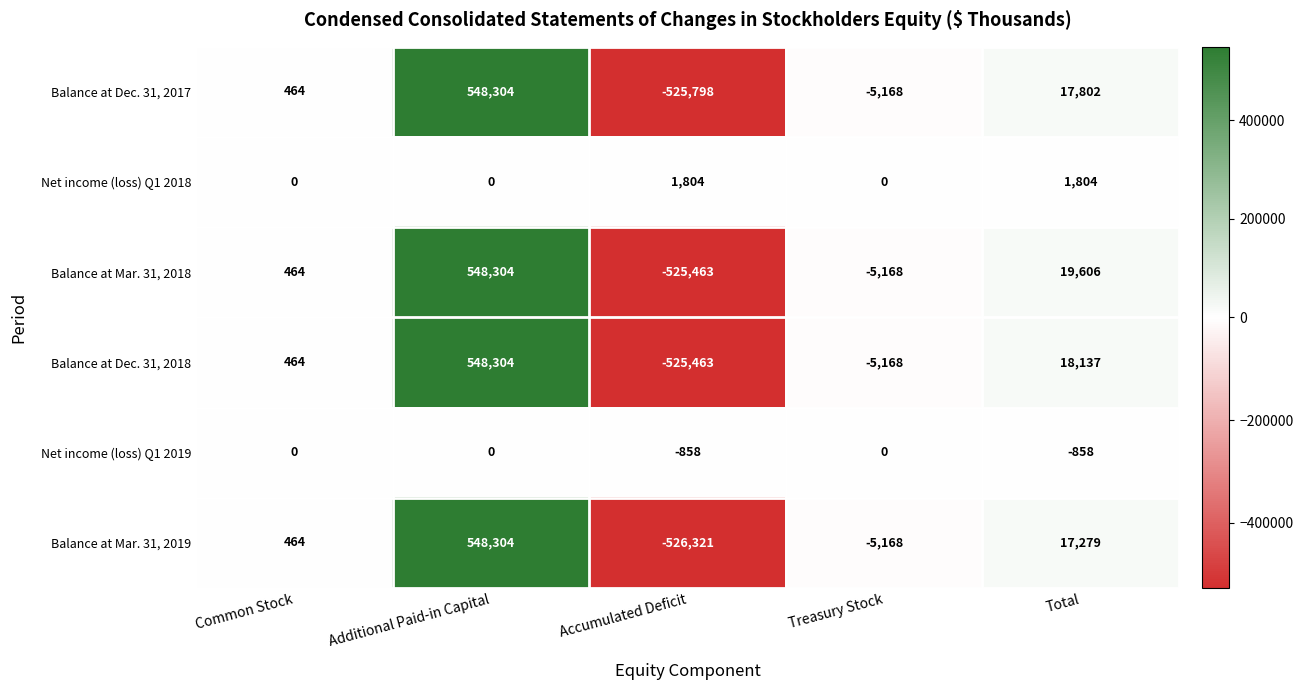

The value of Balance at Dec. 31, 2018 at Treasury Stock is -5168. True or false?

True